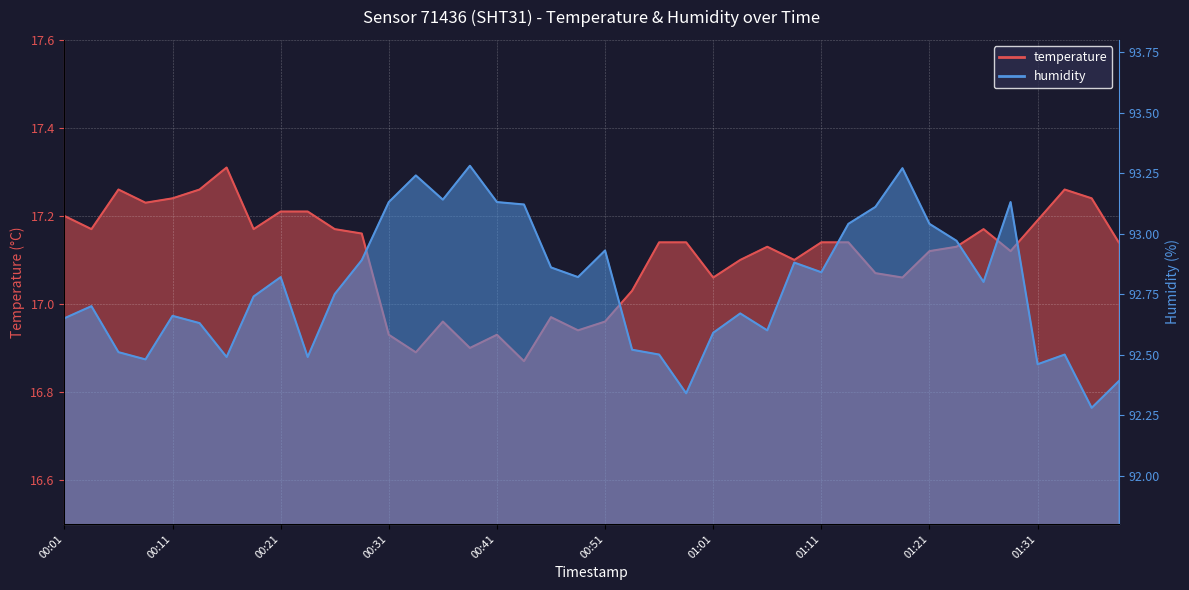

True or false: temperature and humidity cross at least once.

False